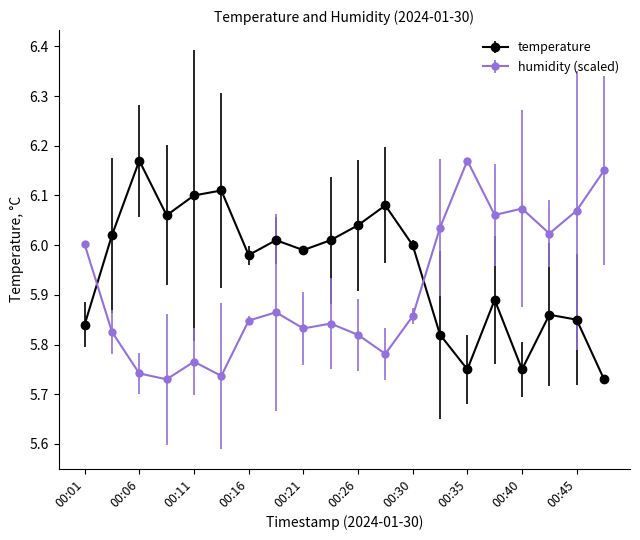

True or false: temperature and humidity (scaled) intersect in this chart.

True